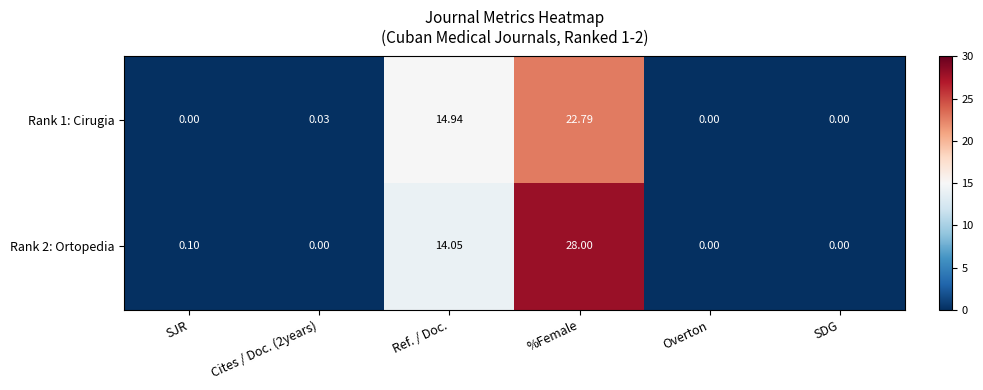

At which category does the chart reach its peak across all series?

%Female